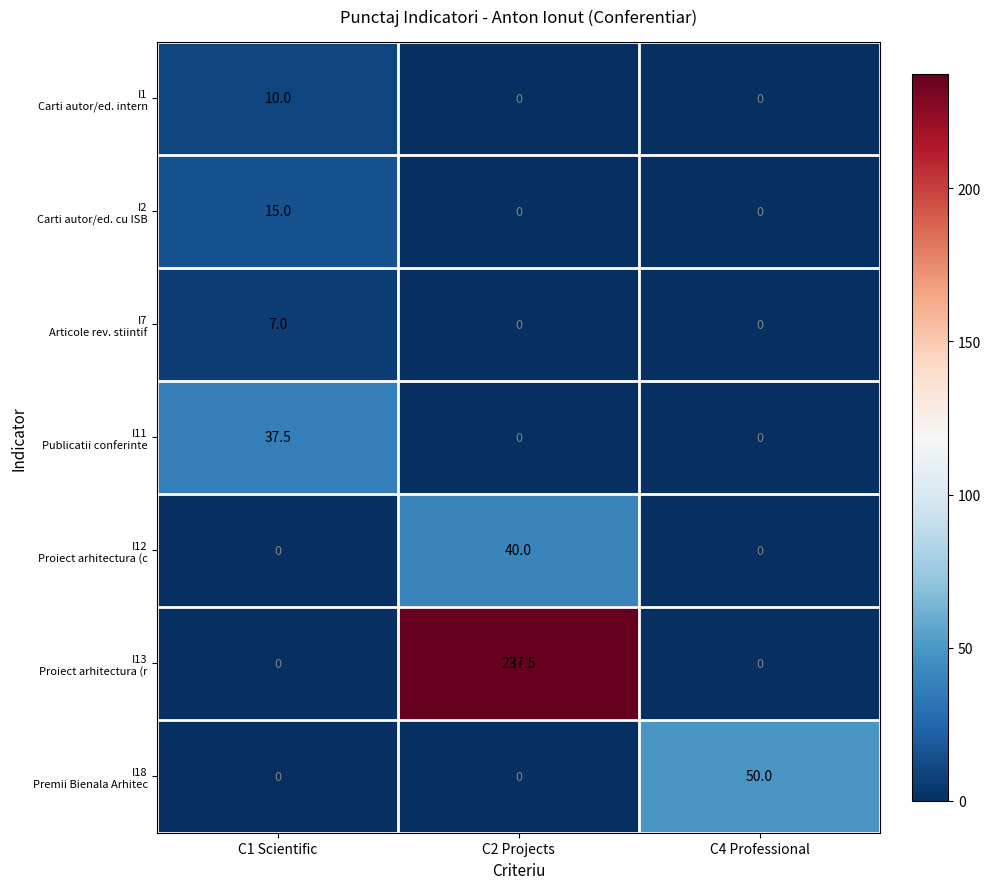

What is the spread (max minus min) of values at C4 Professional?

50.0